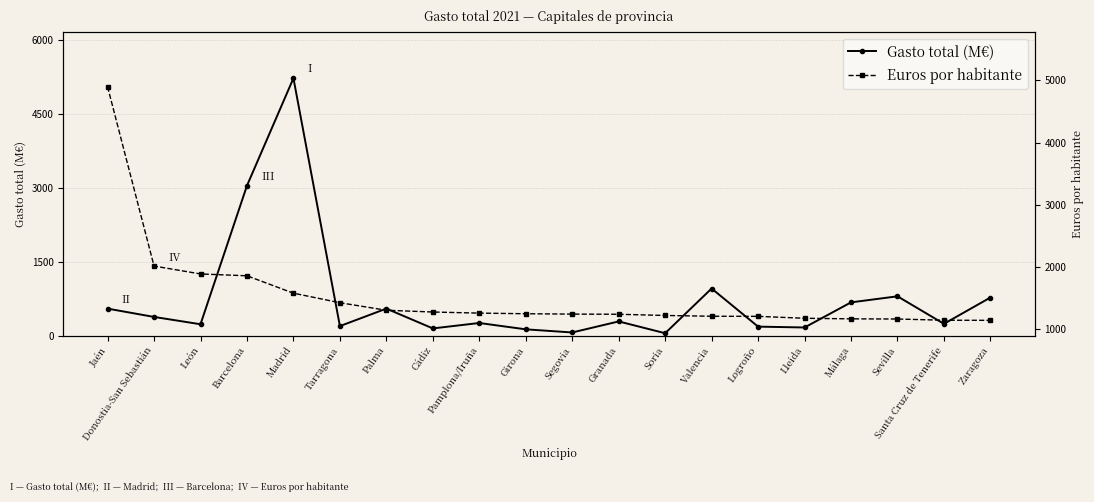

Which series has the largest total across all categories?

Euros por habitante